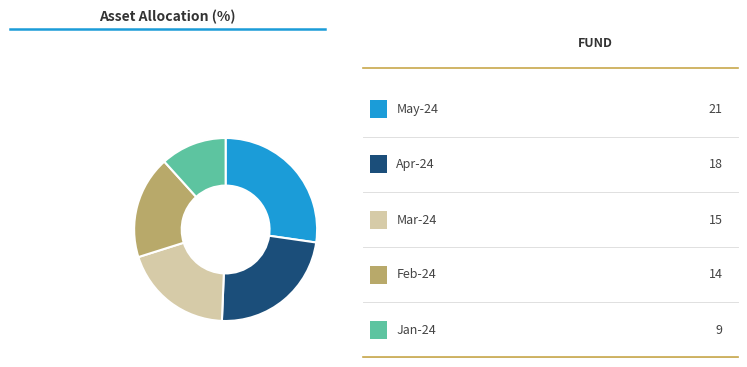

Is there any slice that represents more than half of the pie?

No